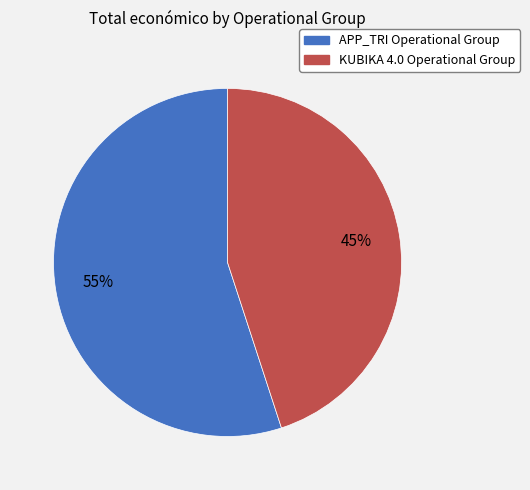

The KUBIKA 4.0 Operational Group slice represents 57% of the pie. True or false?

False